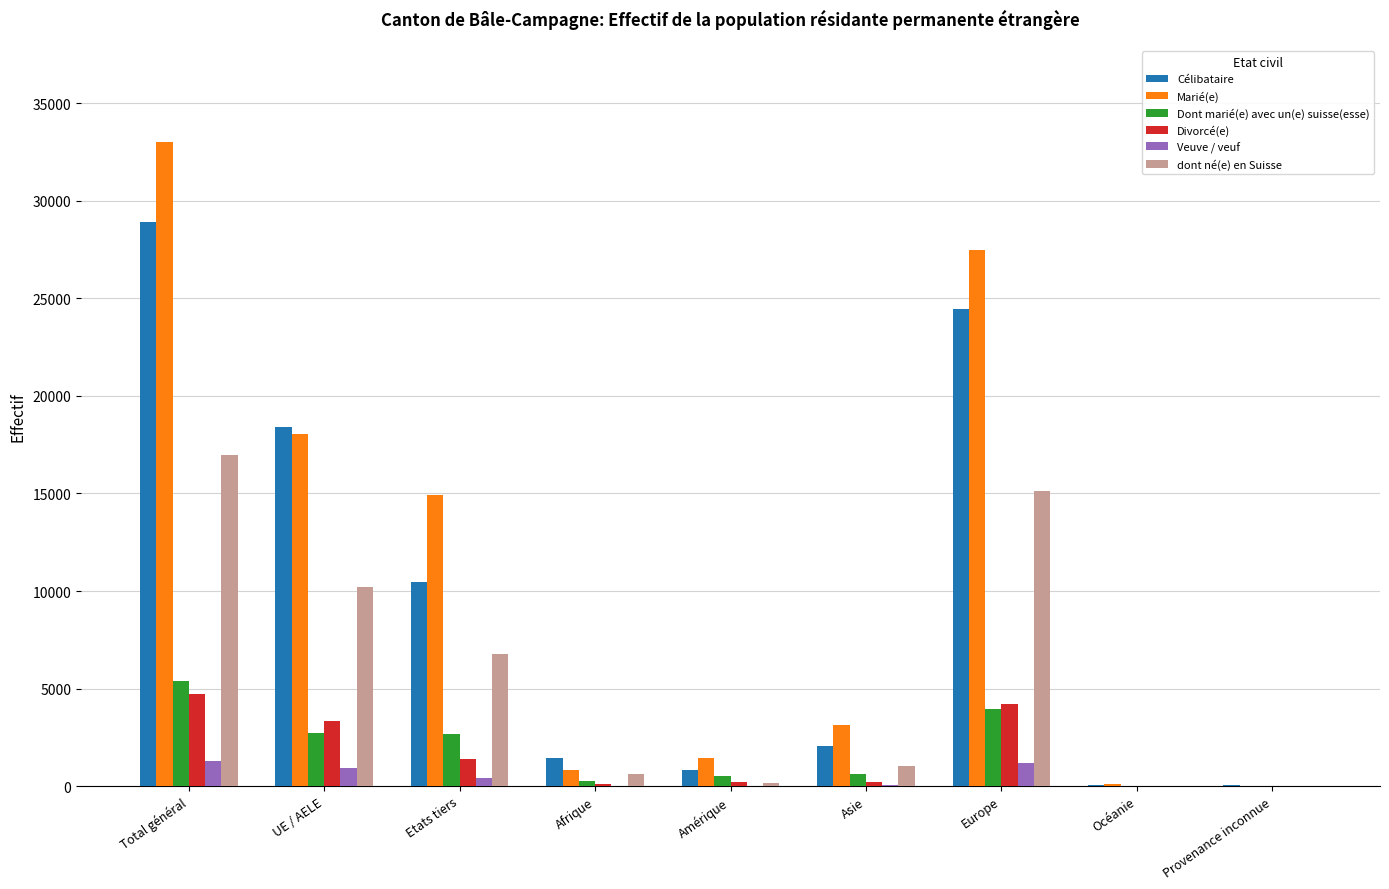

Between Total général and Etats tiers, which series saw the biggest shift?

Célibataire